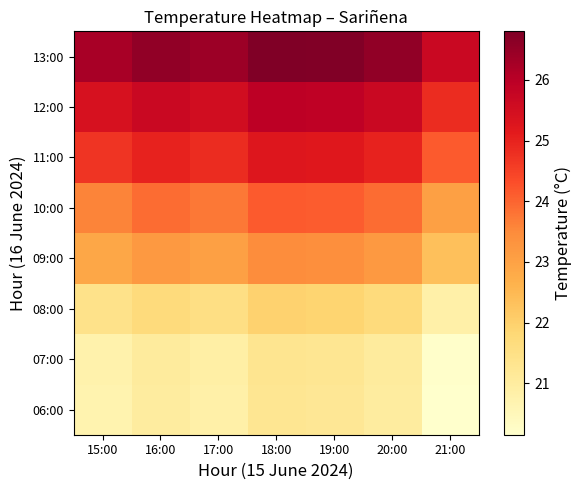

Rank the series by their maximum value, from highest to lowest.

13:00, 12:00, 11:00, 10:00, 09:00, 08:00, 07:00, 06:00